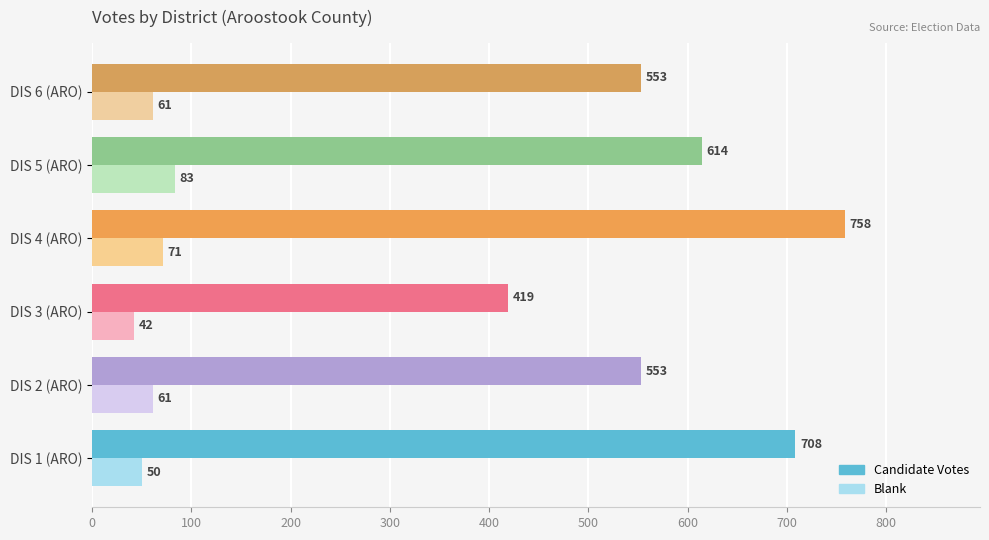

The value of Blank at DIS 3 (ARO) is 13. True or false?

False